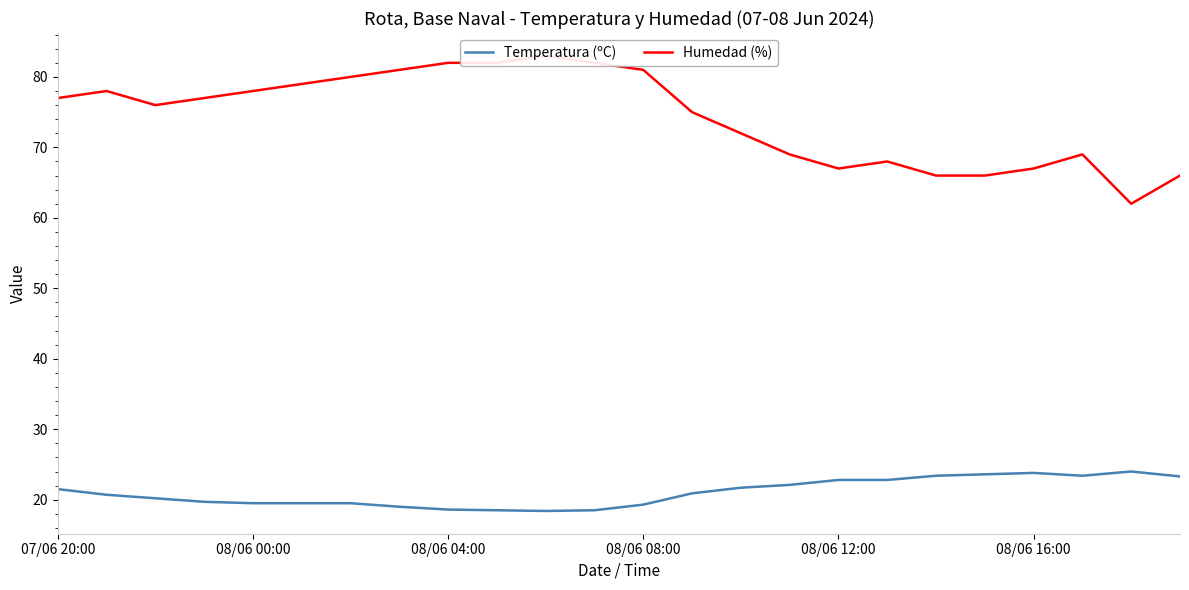

True or false: Humedad (%) and Temperatura (ºC) cross at least once.

False